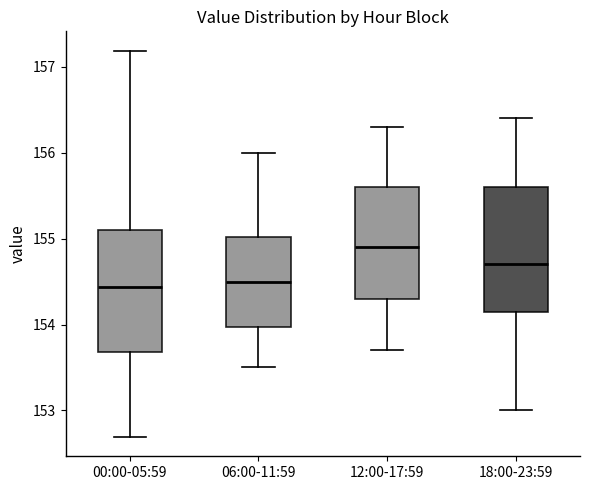

Where does the lower whisker of the box for 12:00-17:59 end on the y-axis? The values are not printed on the chart, so give them approximately, as read against the axis.

153.7